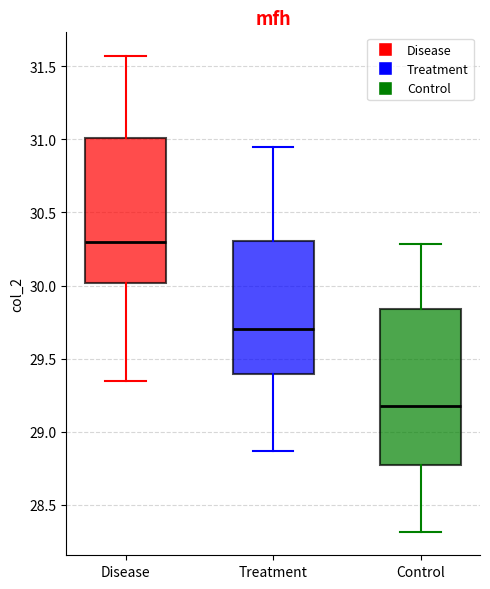

Reading left to right, read every box against the y-axis: the position of its median line, the range the box covers, and the ends of its whiskers. The values are not printed on the chart, so give them approximately, as read against the axis.

Disease: median 30.30, box 30.00 to 31.00, whiskers 29.35 to 31.55
Treatment: median 29.70, box 29.40 to 30.30, whiskers 28.85 to 30.95
Control: median 29.20, box 28.75 to 29.85, whiskers 28.30 to 30.30